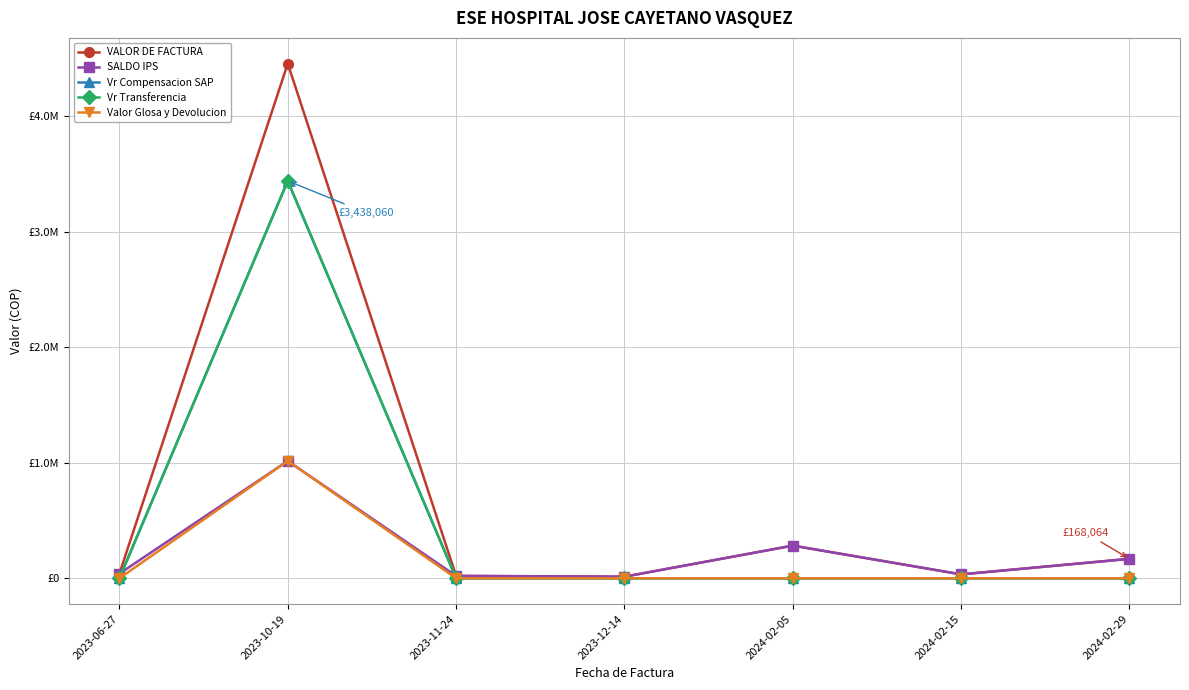

Rank the series at 2024-02-29 from highest to lowest value.

VALOR DE FACTURA, SALDO IPS, Vr Compensacion SAP, Vr Transferencia, Valor Glosa y Devolucion